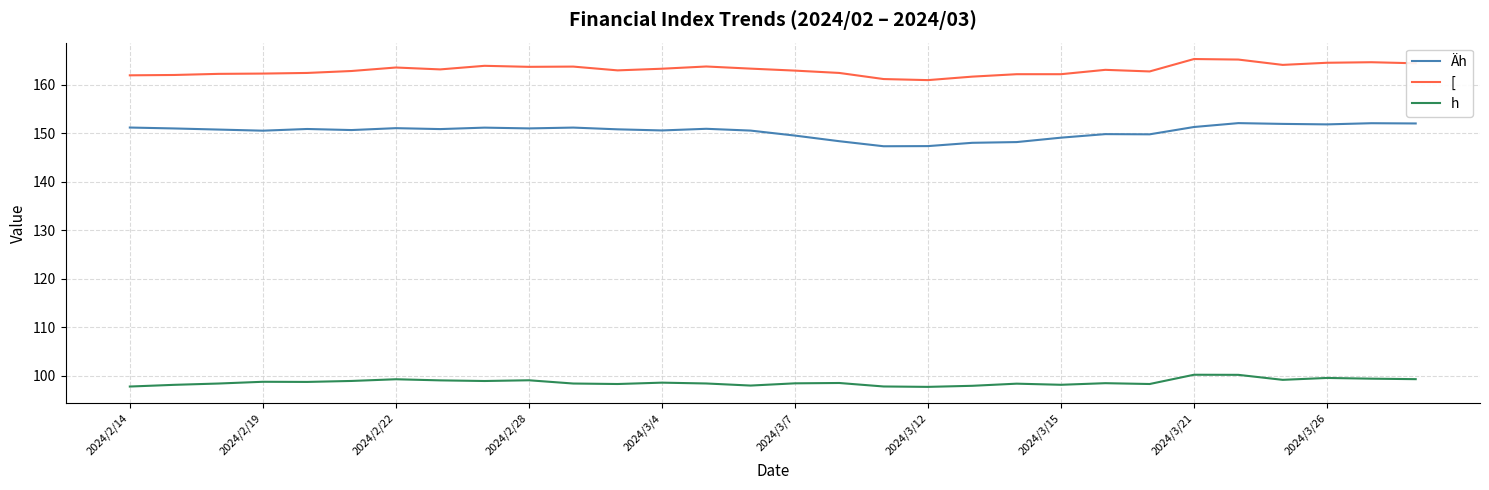

Which series has the largest total across all categories?

[